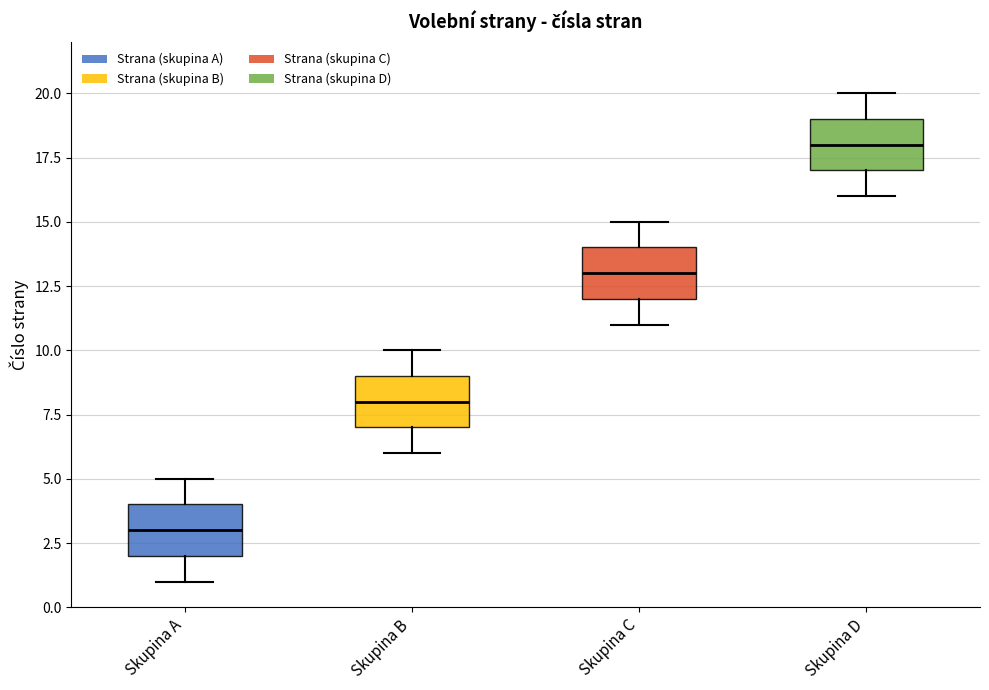

Reading left to right, transcribe this box plot: for each box, give where its median line is, the range the box spans, and where its two whiskers end, as read against the y-axis. The values are not printed on the chart, so give them approximately, as read against the axis.

Skupina A: median 3, box 2 to 4, whiskers 1 to 5
Skupina B: median 8, box 7 to 9, whiskers 6 to 10
Skupina C: median 13, box 12 to 14, whiskers 11 to 15
Skupina D: median 18, box 17 to 19, whiskers 16 to 20